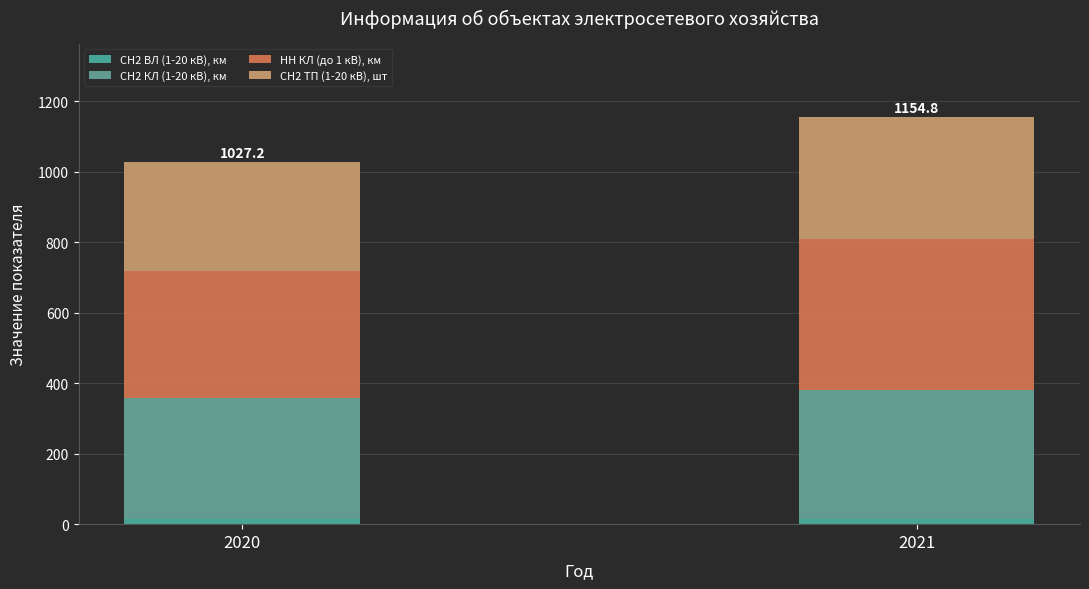

Does the chart contain any negative values?

No